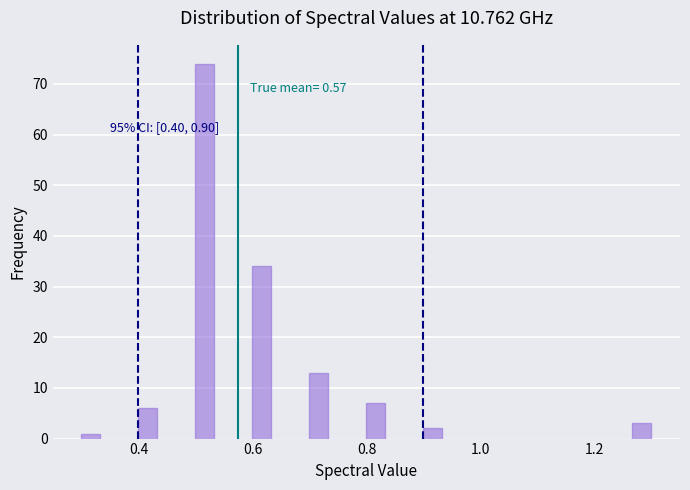

Around what value on the x-axis is the tallest bar? Give the approximate position of its centre, as read against the axis.

0.52